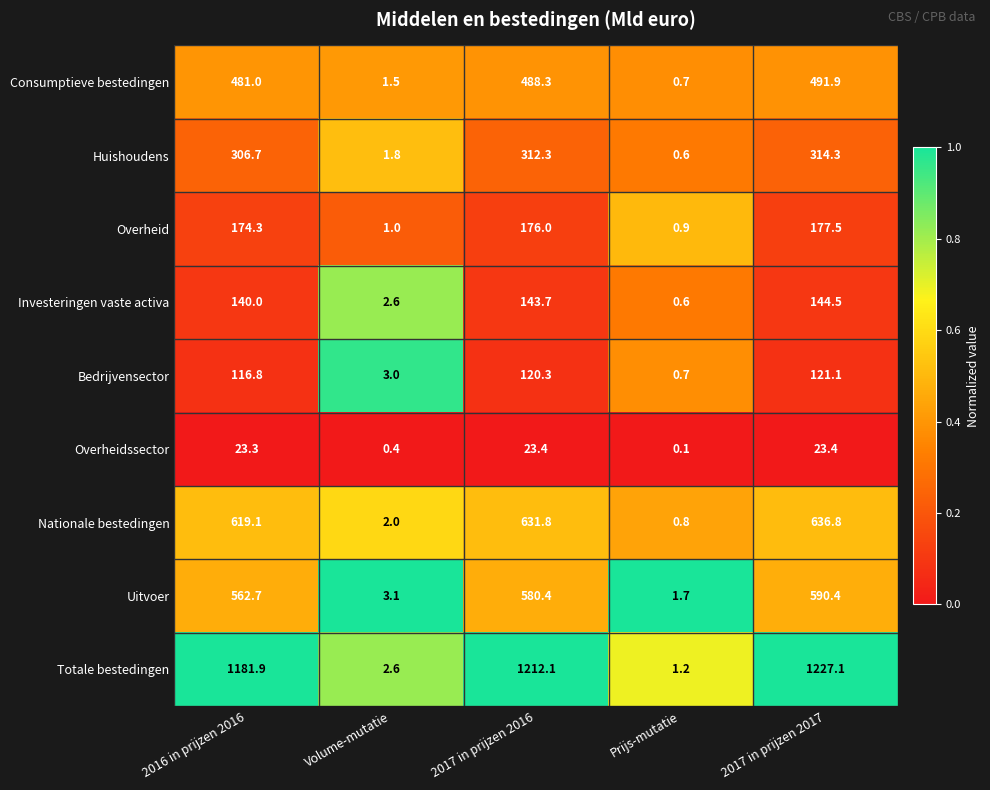

The Investeringen vaste activa series shows 144.5 at 2017 in prijzen 2017. True or false?

True